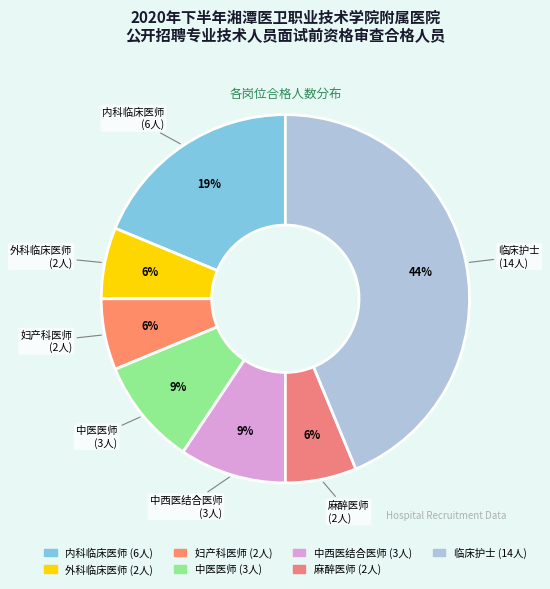

To the nearest percent, what is the difference between the 外科临床医师 and 中医医师 slice percentages?

3%